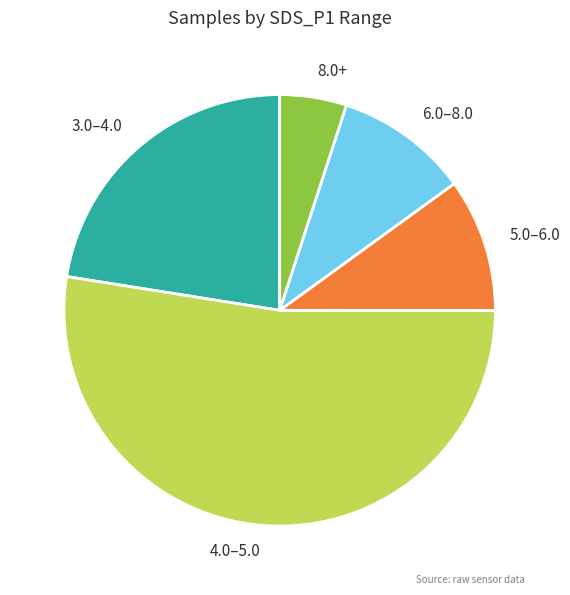

Does 4.0–5.0 account for over 50% of the chart?

Yes